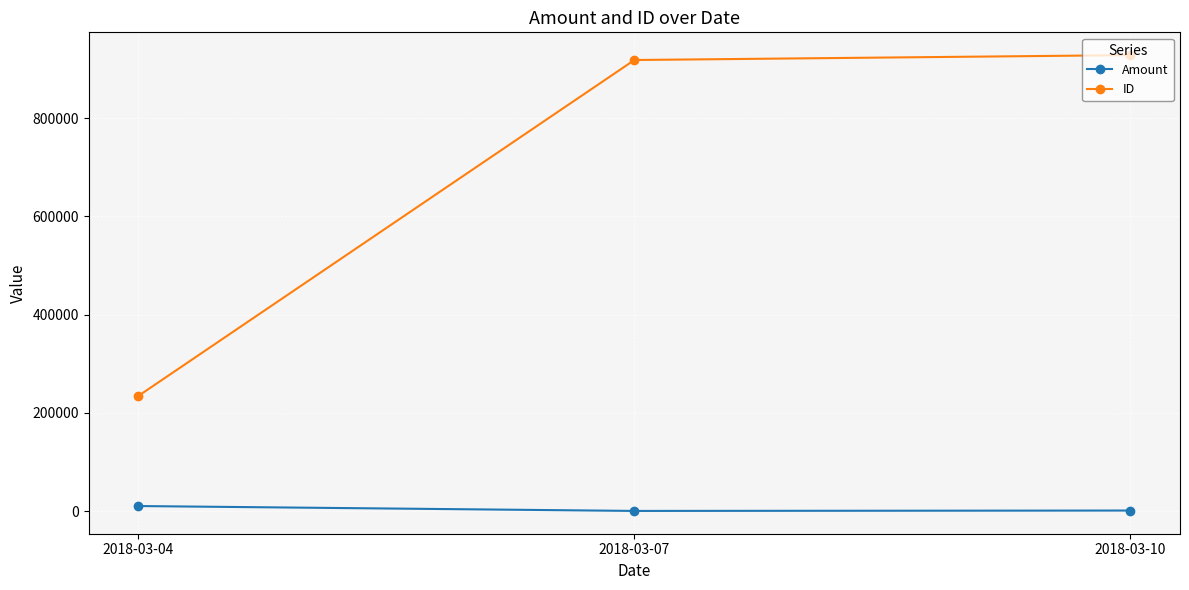

What is the difference between the second highest and minimum values in the ID series?

684097